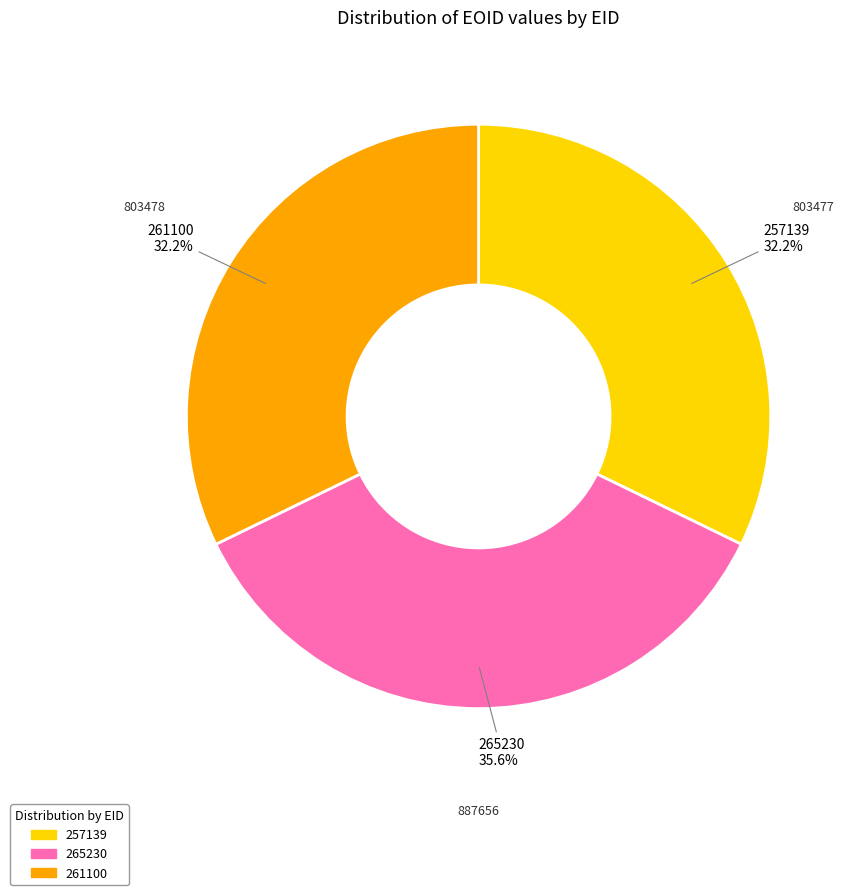

Between 265230 and 261100, which is larger?

265230